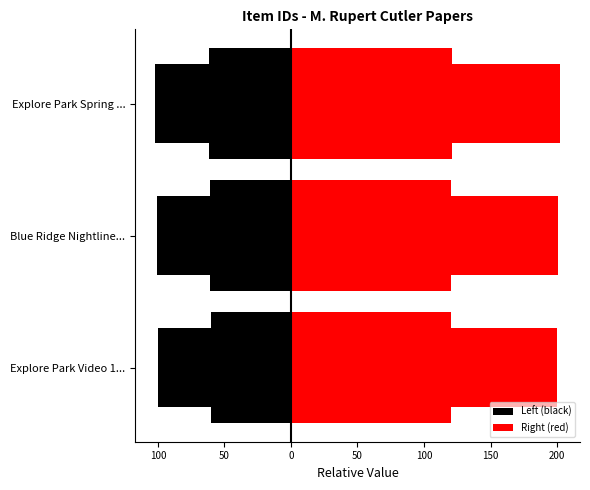

What is the highest value of the Left (black) series?

-100